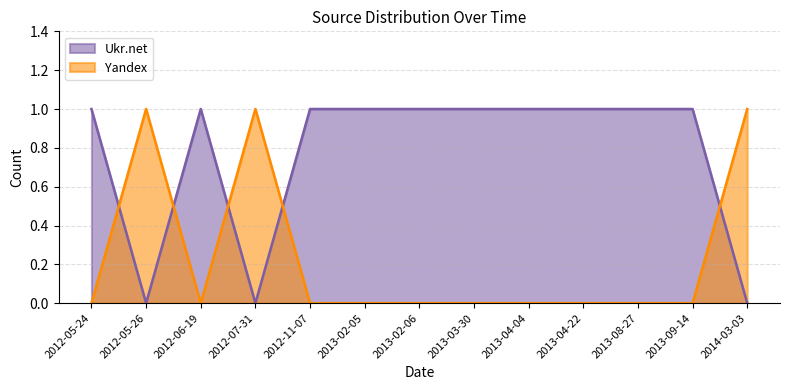

What is the sum of all Yandex values?

3